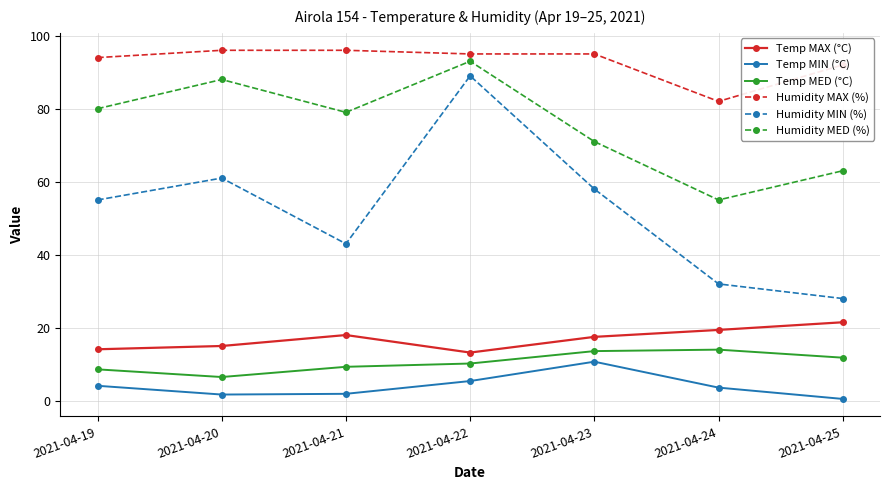

True or false: Humidity MED (%) and Temp MED (°C) cross at least once.

False